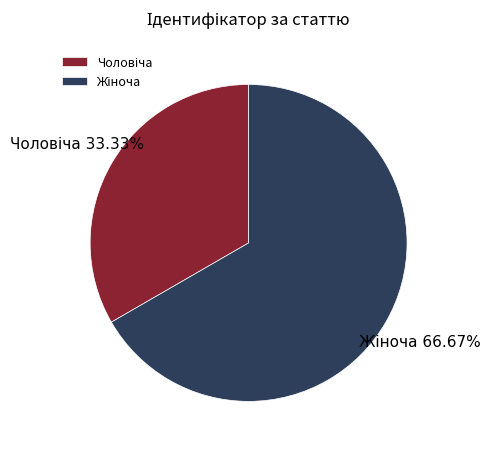

To the nearest percent, what is the difference between the largest and smallest slice percentages?

33%